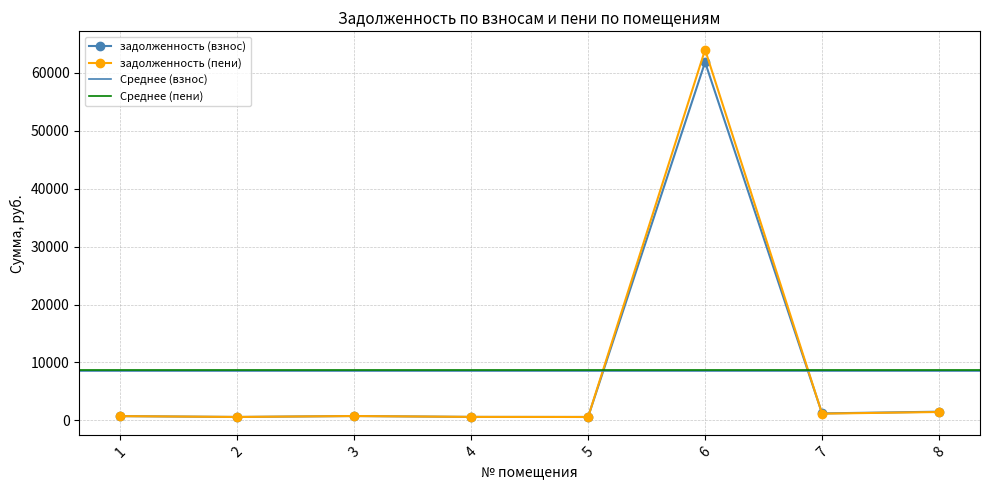

What is the maximum value for задолженность (пени)?

64022.2